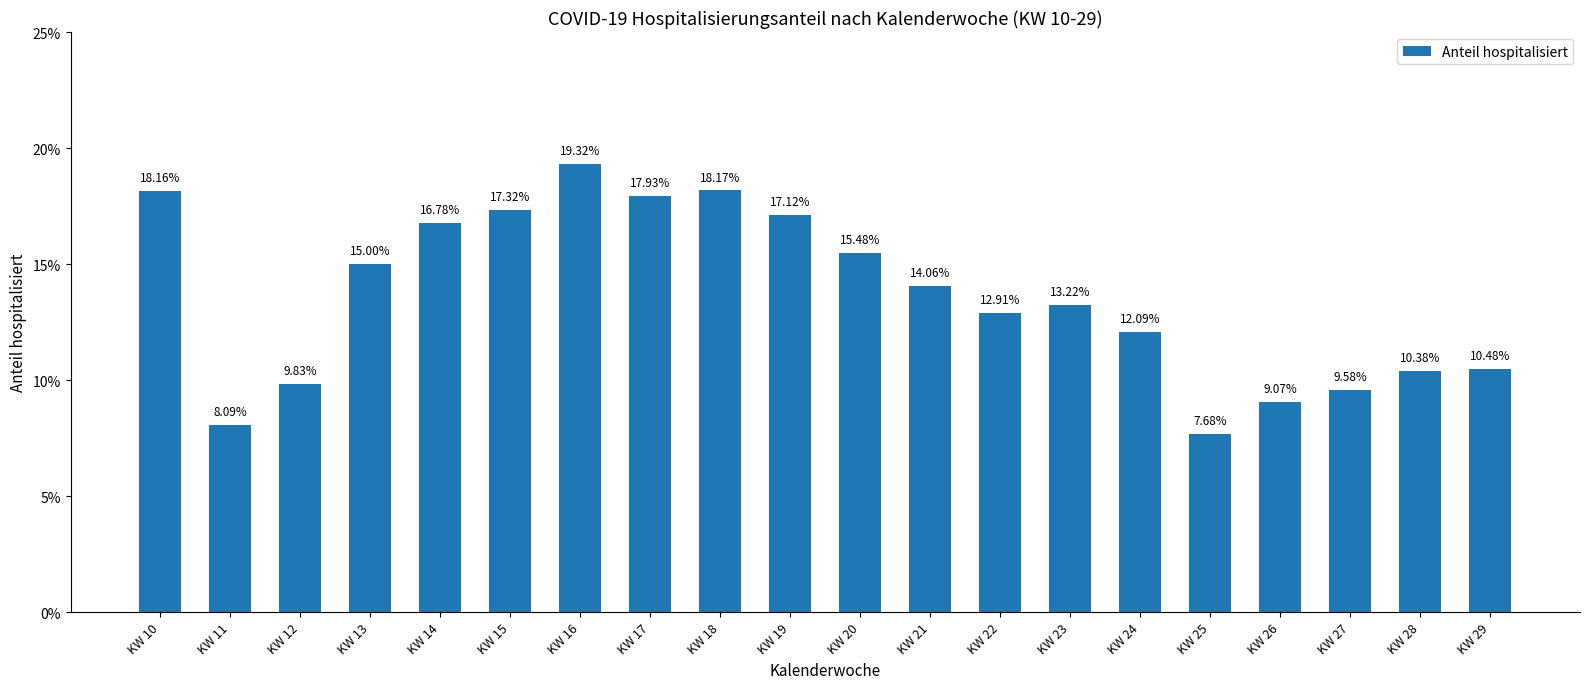

What is the difference between the maximum and minimum values?

0.1